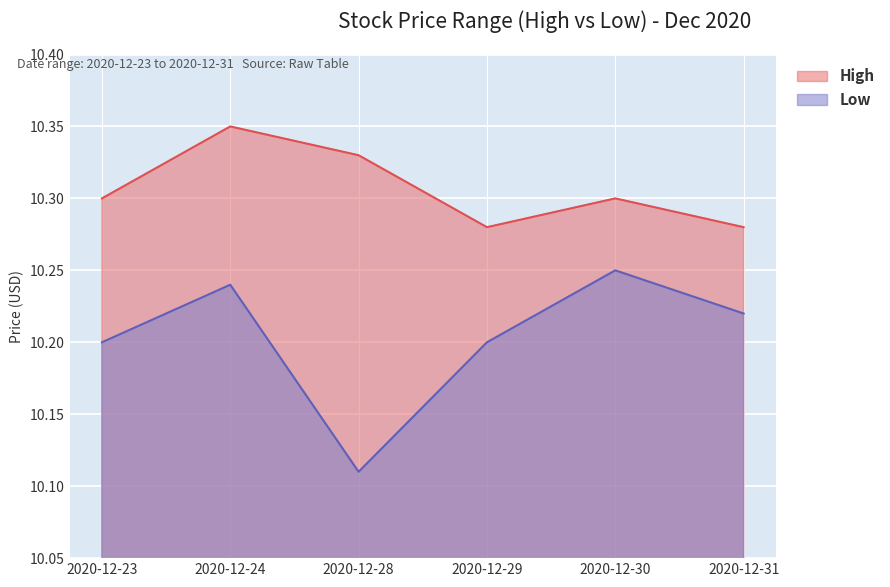

What is the approximate value of Low at 2020-12-28?

10.1